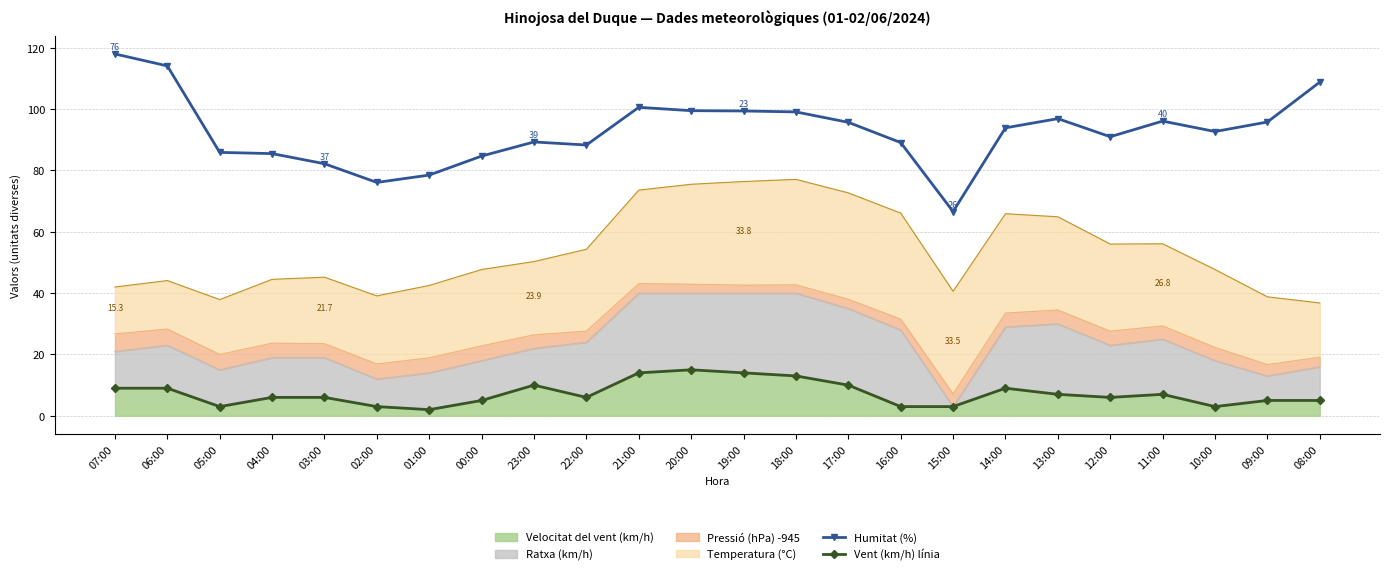

What is the value of the Vent (km/h) línia point at the 2nd from the left?

9.0